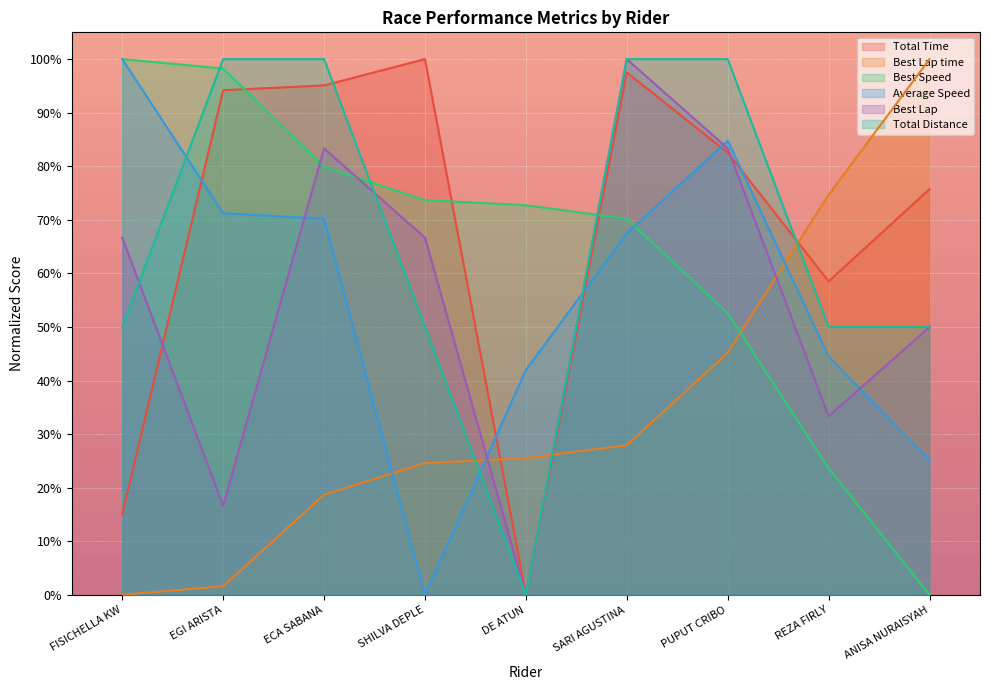

What is the value of the Best Lap point at the 6th from the left?

100.0